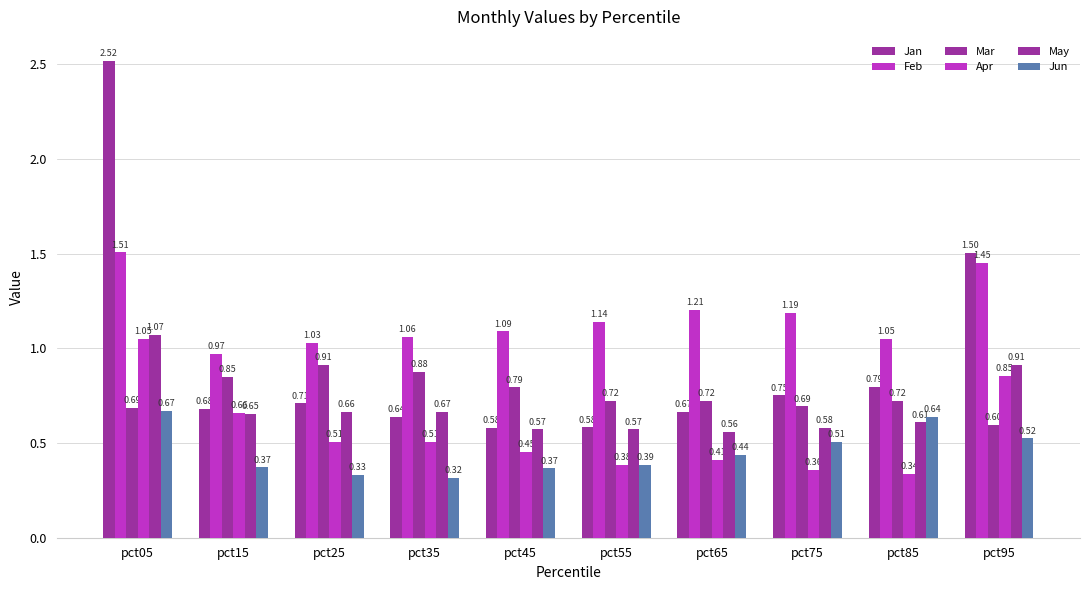

What is the difference between the Mar values at pct15 and pct75?

0.2